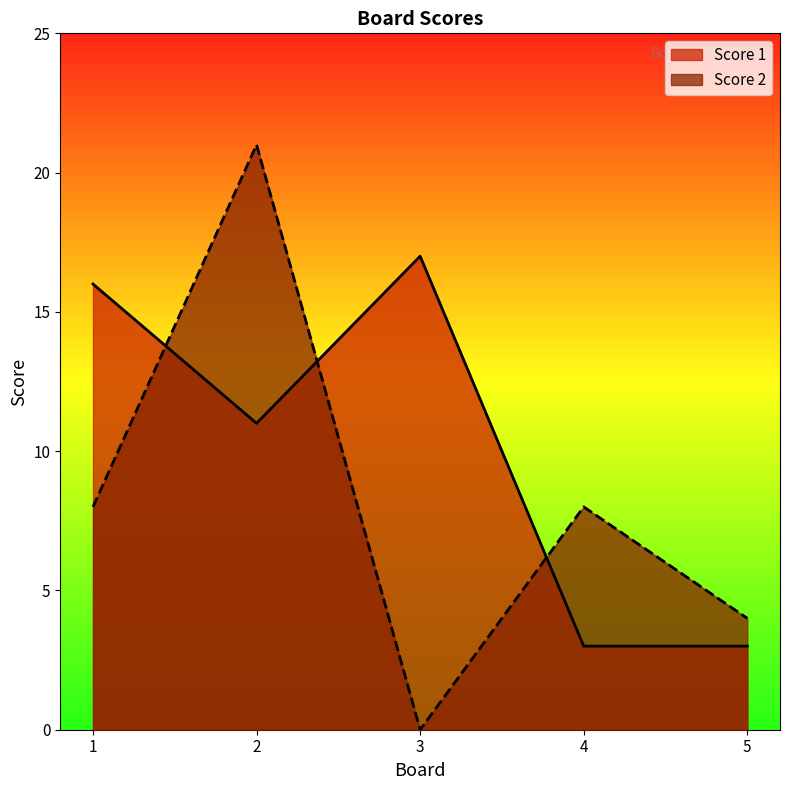

Where do Score 1 and Score 2 first cross each other?

1 and 2